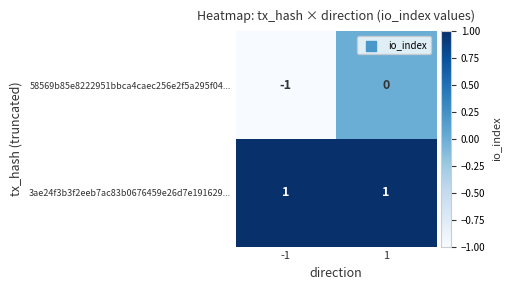

Rank the categories by 58569b85e8222951bbca4caec256e2f5a295f04... value from highest to lowest.

1, -1